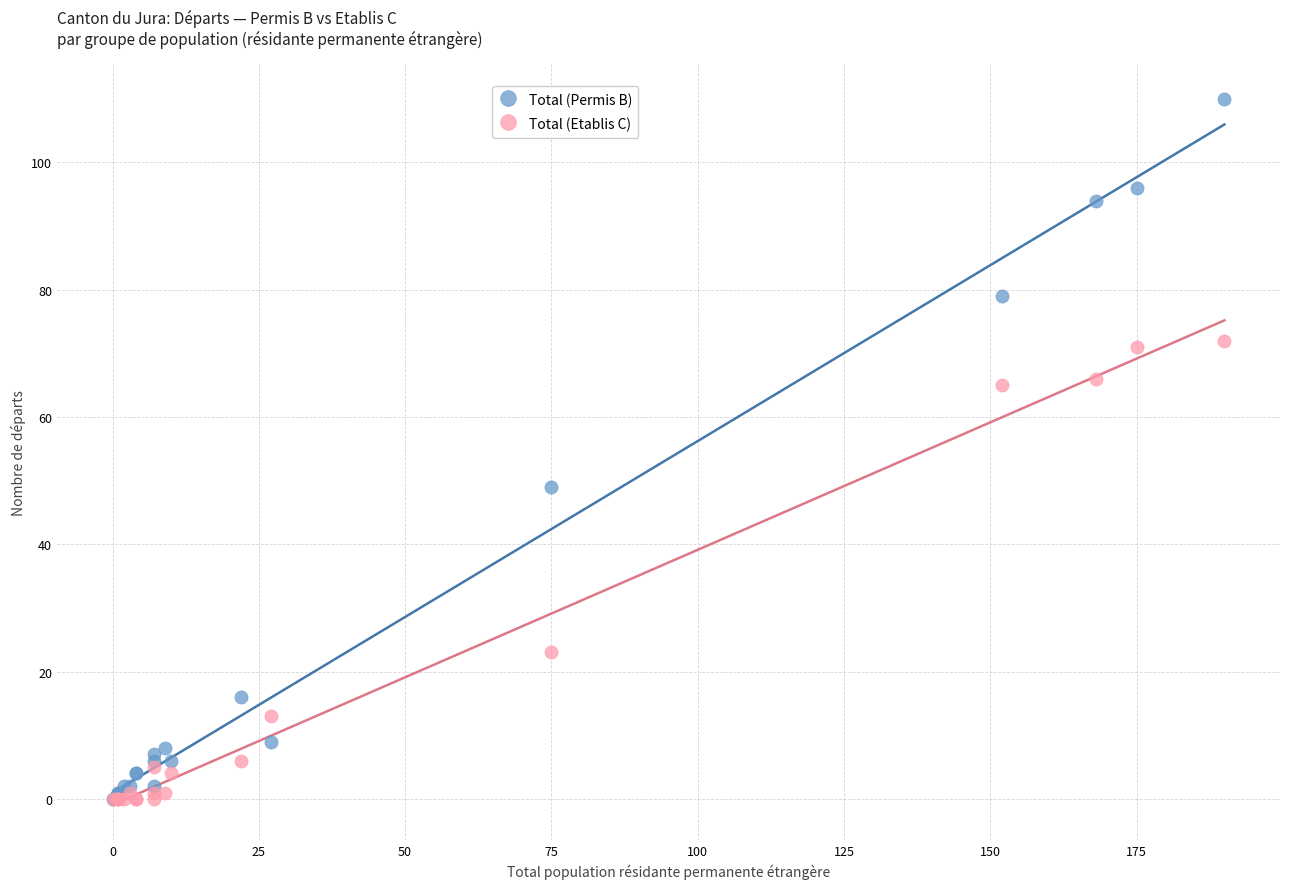

Across all series, what Y value is closest to 55?

49